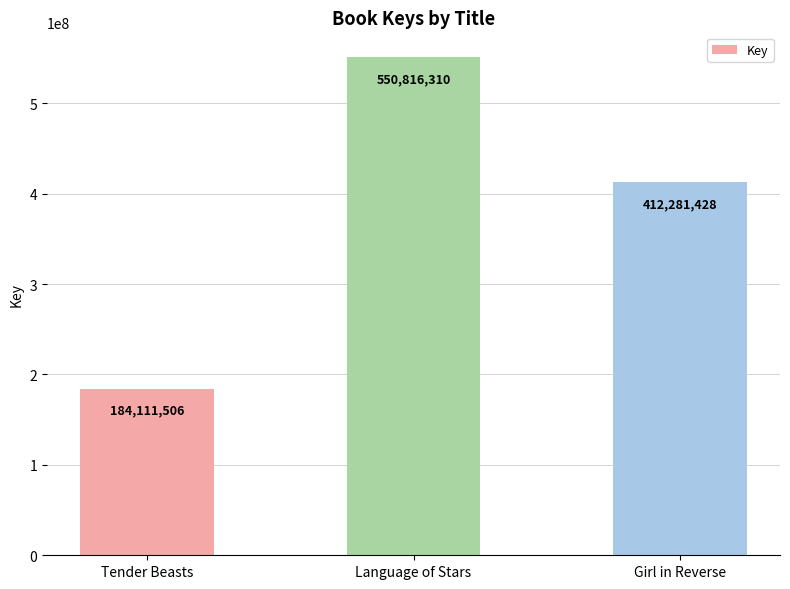

Rank the categories by value from highest to lowest.

Language of Stars, Girl in Reverse, Tender Beasts